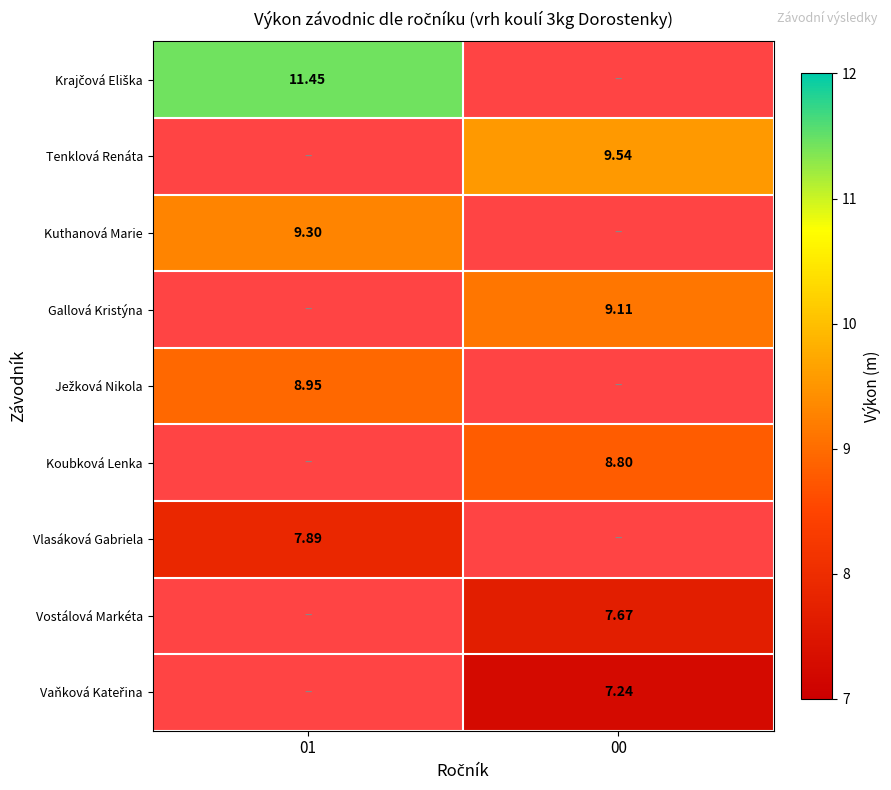

What is the smallest value displayed?

7.2